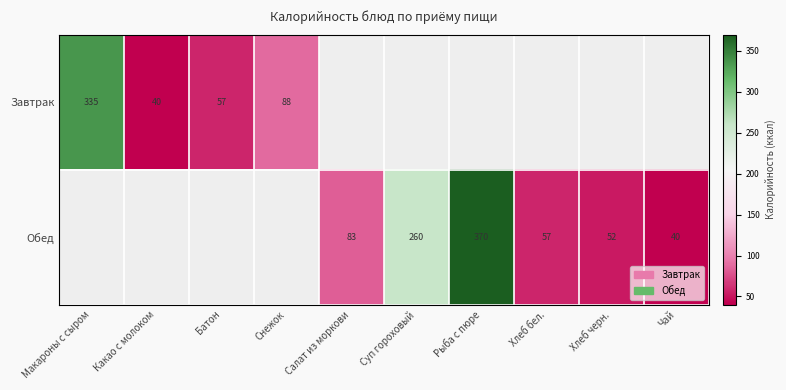

At how many categories does at least one series exceed 144?

3